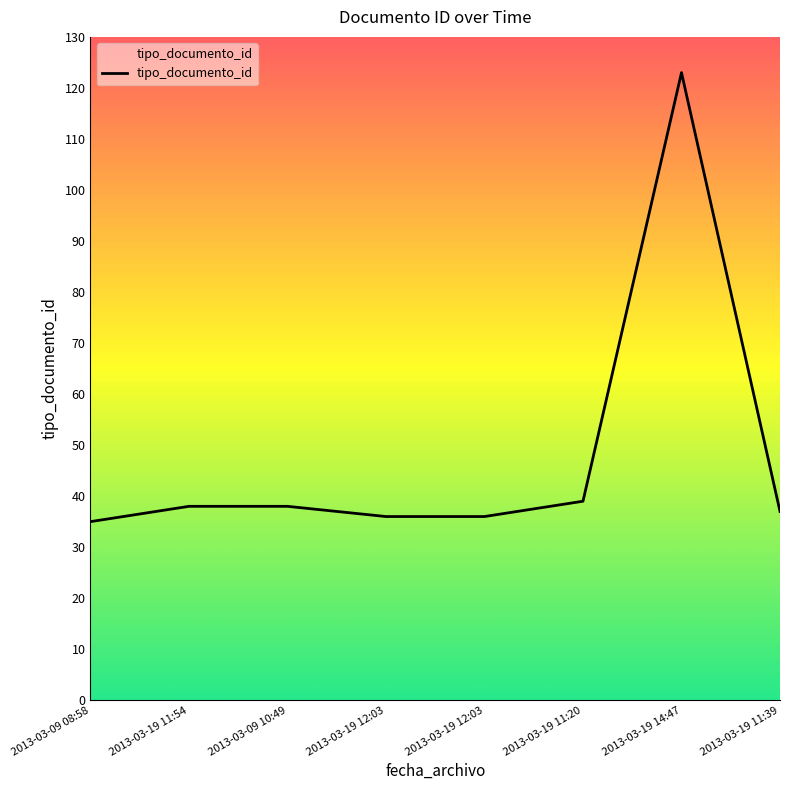

How many lines are shown in the chart?

1